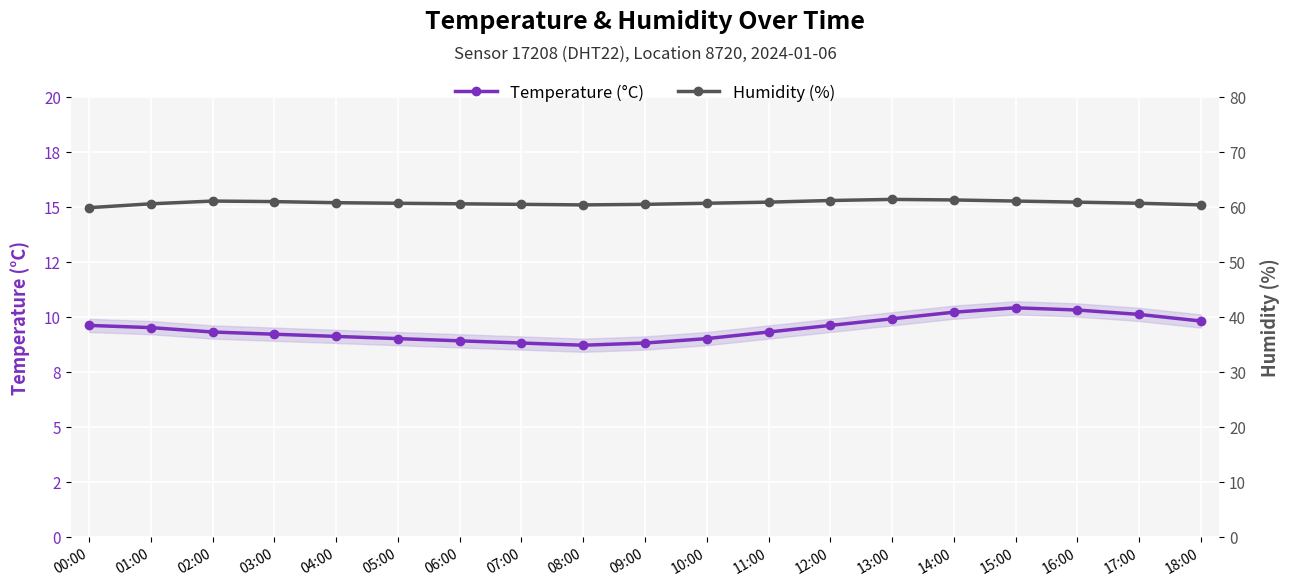

Reading left to right, extract all data points from this chart.

Temperature (°C): 00:00=9.6	01:00=9.5	02:00=9.3	03:00=9.2	04:00=9.1	05:00=9.0	06:00=8.9	07:00=8.8	08:00=8.7	09:00=8.8	10:00=9.0	11:00=9.3	12:00=9.6	13:00=9.9	14:00=10.2	15:00=10.4	16:00=10.3	17:00=10.1	18:00=9.8
Humidity (%): 00:00=59.8	01:00=60.5	02:00=61.0	03:00=60.9	04:00=60.7	05:00=60.6	06:00=60.5	07:00=60.4	08:00=60.3	09:00=60.4	10:00=60.6	11:00=60.8	12:00=61.1	13:00=61.3	14:00=61.2	15:00=61.0	16:00=60.8	17:00=60.6	18:00=60.3